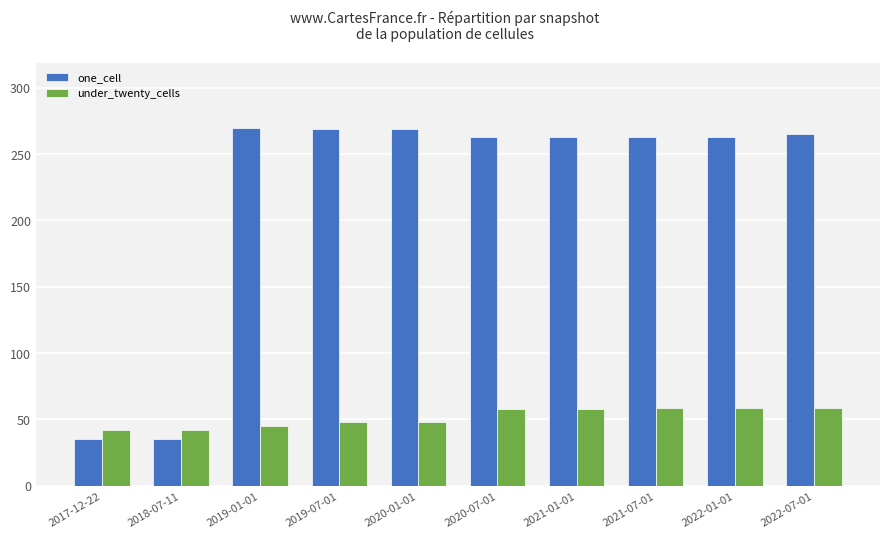

At how many categories does at least one series exceed 116?

8